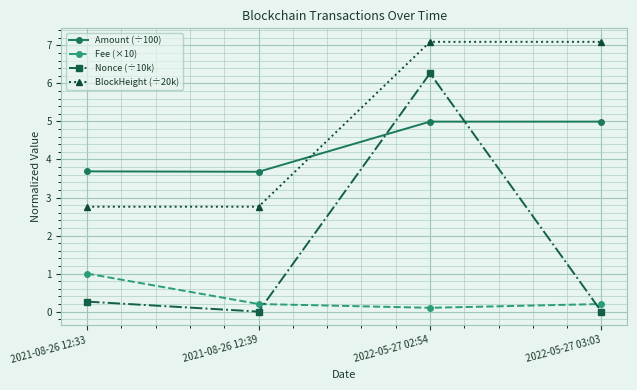

Which series changed the most between 2022-05-27 02:54 and 2022-05-27 03:03?

Nonce (÷10k)